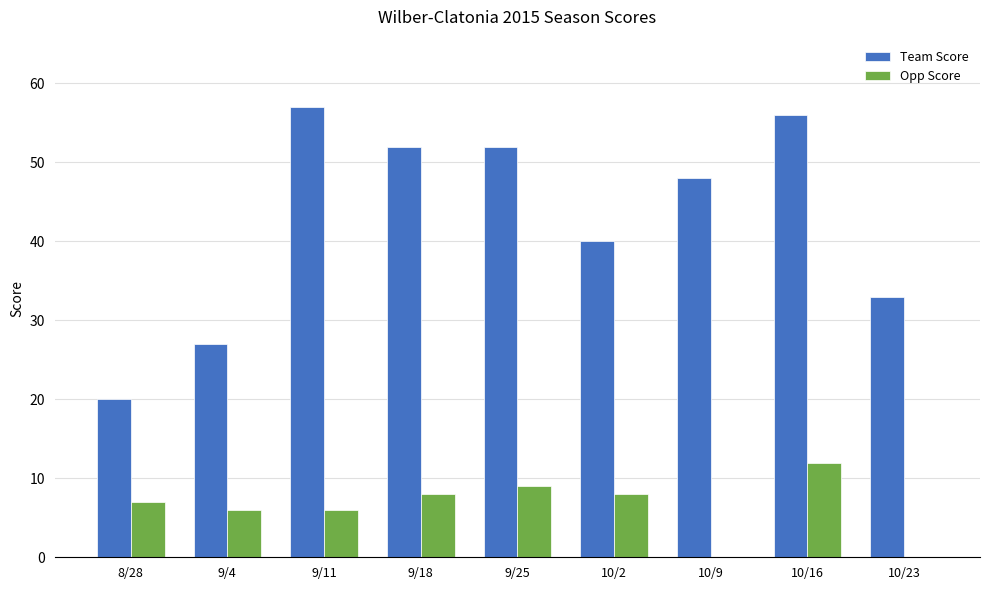

What are all the series names shown in the legend?

Team Score, Opp Score